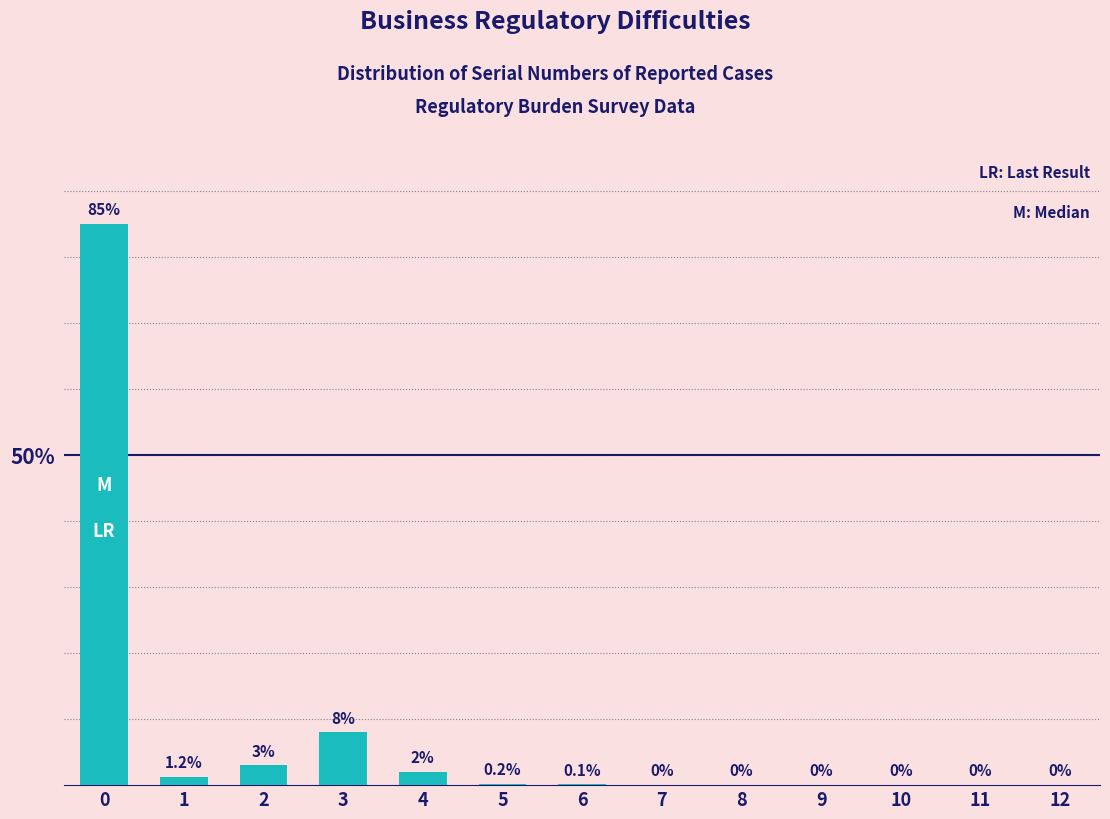

Reading right to left, transcribe all the data shown in this chart.

12=0.0	11=0.0	10=0.0	9=0.0	8=0.0	7=0.0	6=0.1	5=0.2	4=2.0	3=8.0	2=3.0	1=1.2	0=85.0